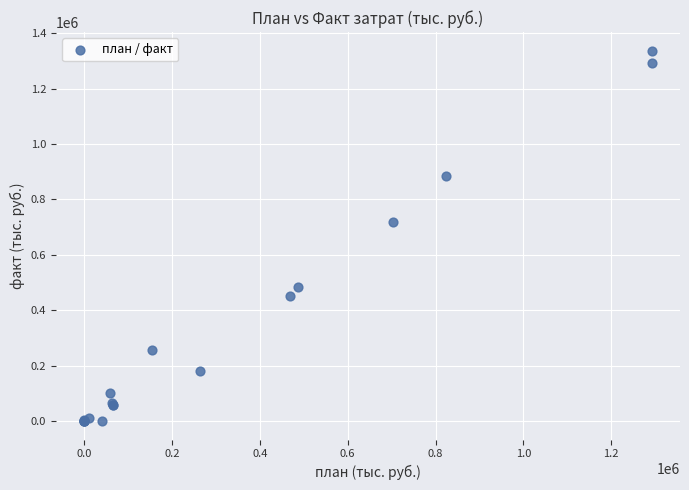

What Y value in the scatter plot is closest to 668781?

718816.1